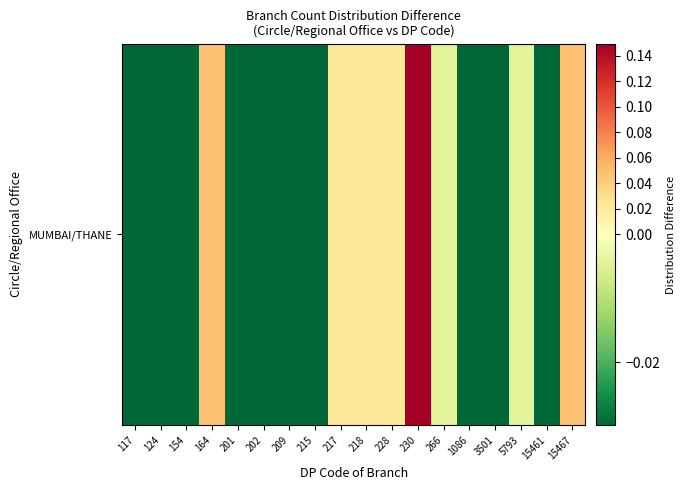

How many values are above zero?

6